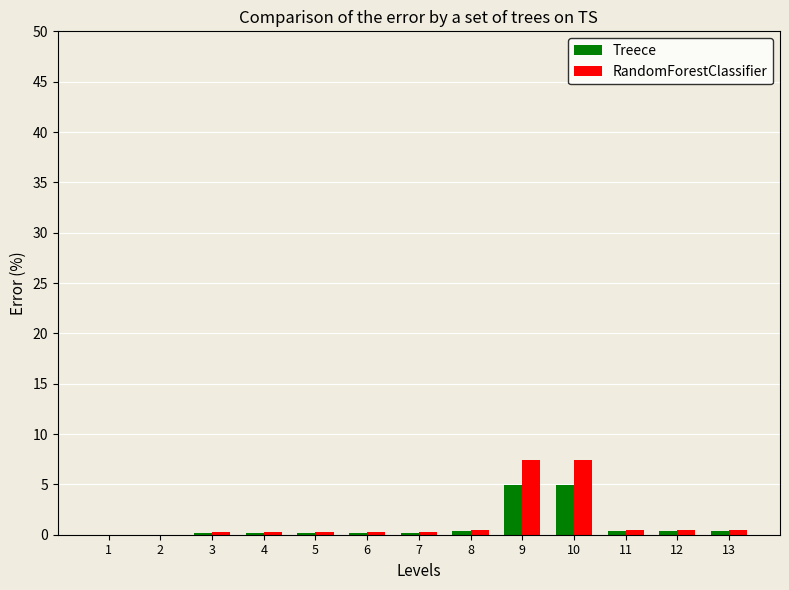

What is the highest value of the Treece series?

5.0